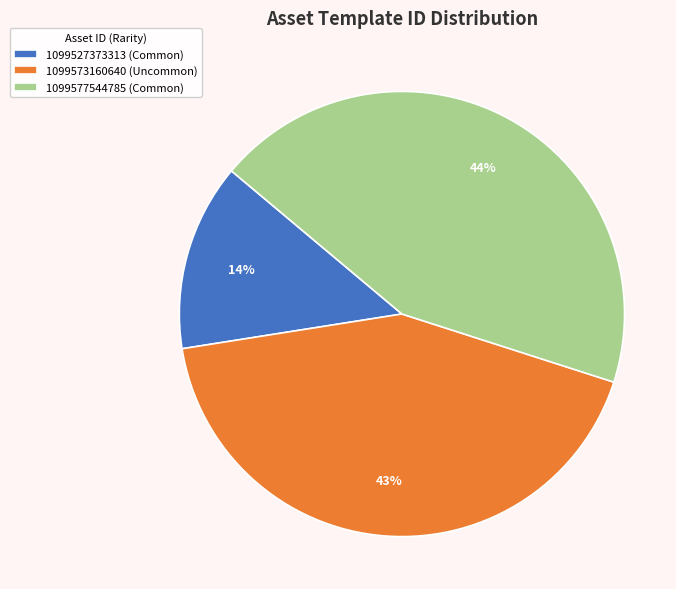

To the nearest percent, what portion does 1099573160640 represent?

43%